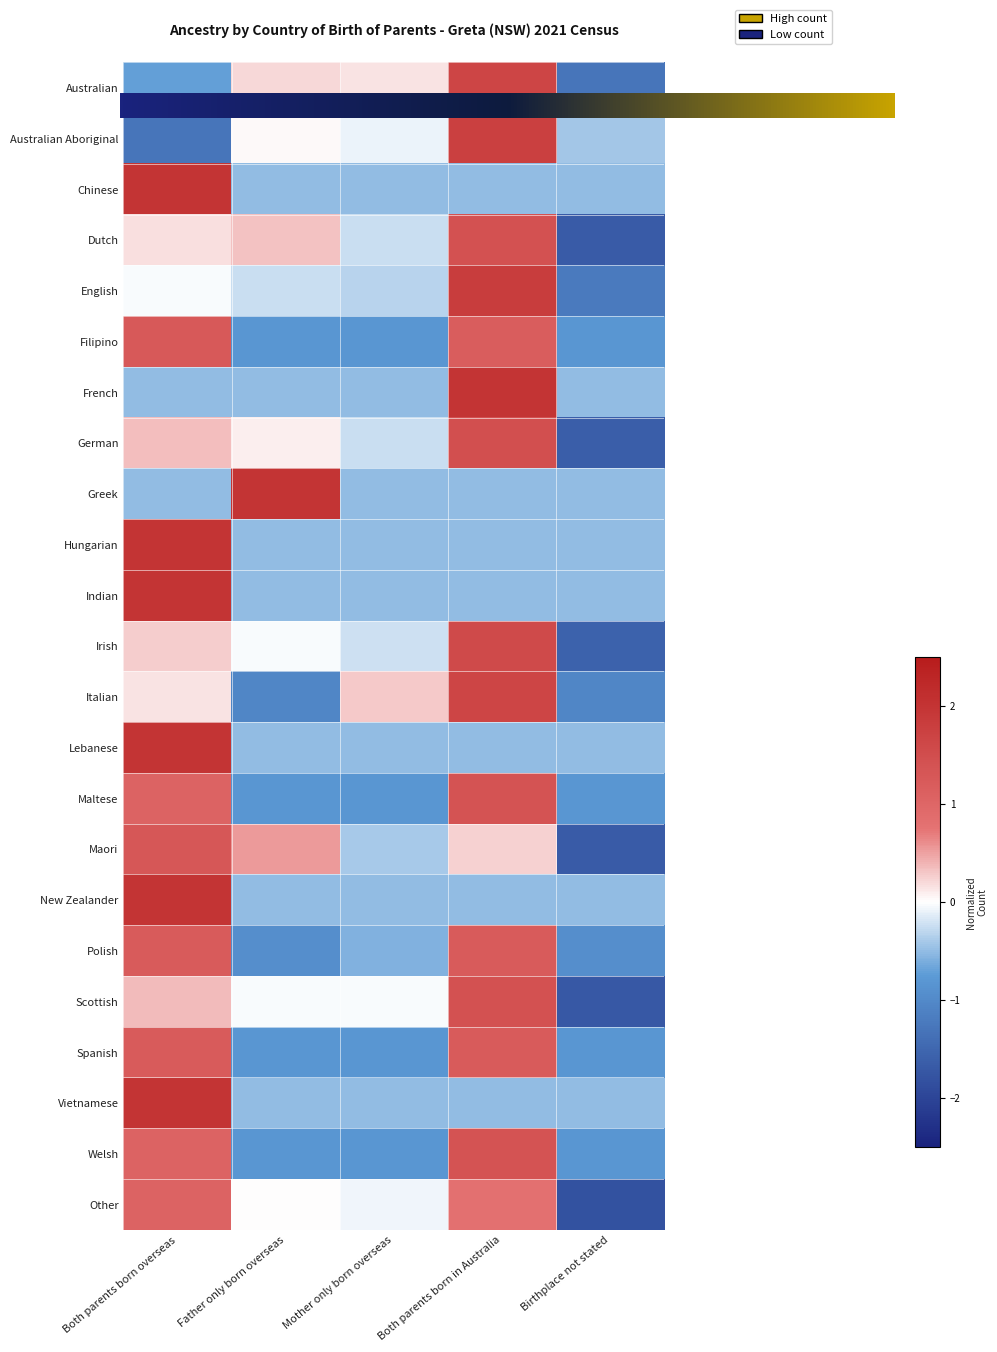

True or false: Vietnamese has a value of -0.5 at Mother only born overseas.

True